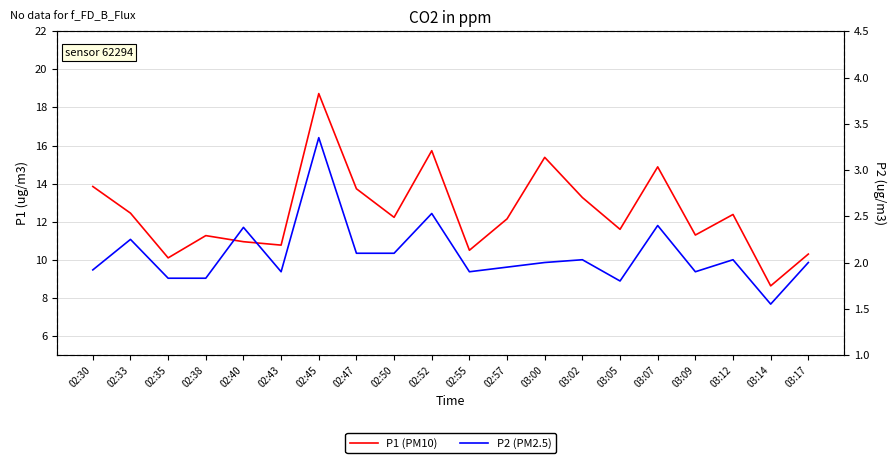

How many categories are shown in the chart?

20